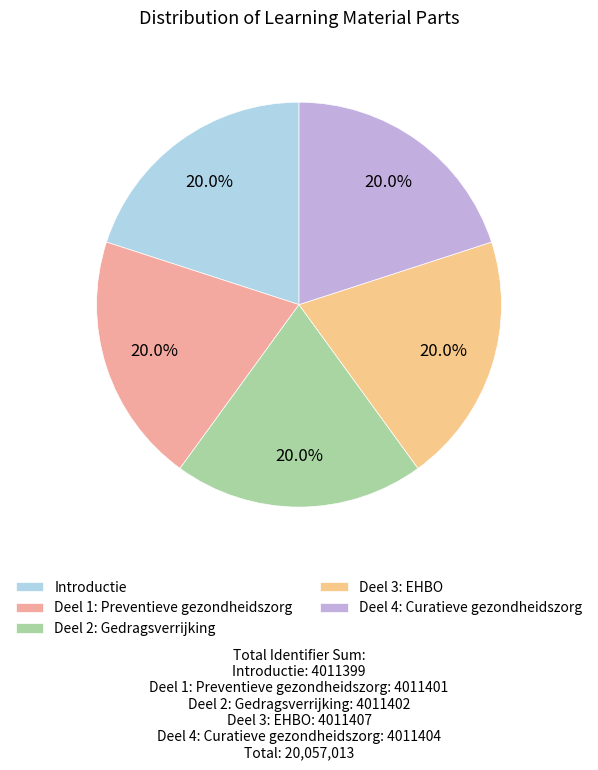

To the nearest percent, what percentage of the pie is Deel 1: Preventieve gezondheidszorg?

20%